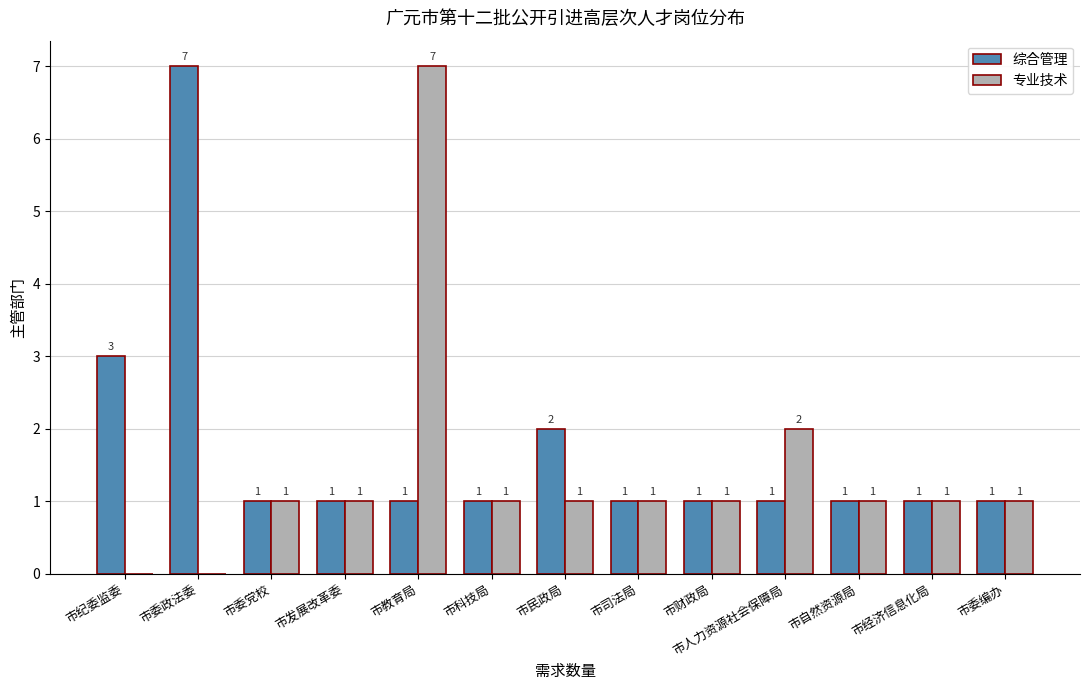

Is it true that 综合管理 equals 2 at 市经济信息化局?

False